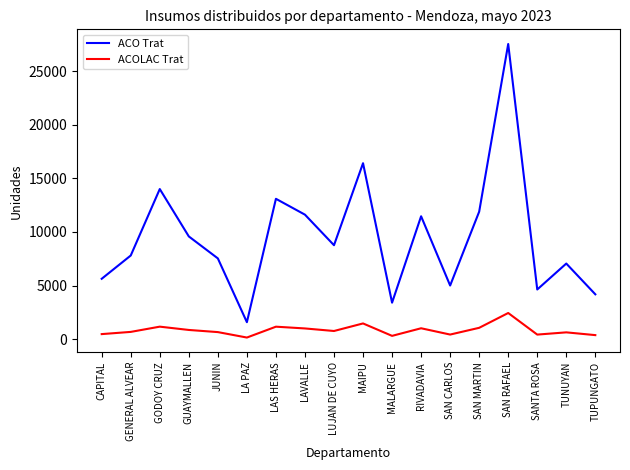

Is this an area chart (filled region under the line)?

No